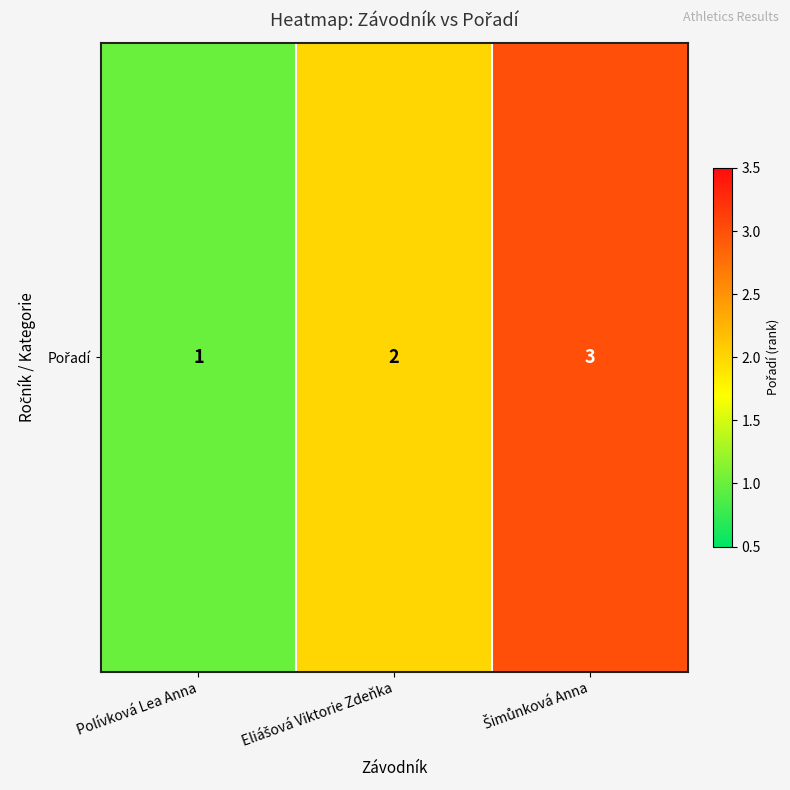

At which label does the data first exceed 2?

Šimůnková Anna